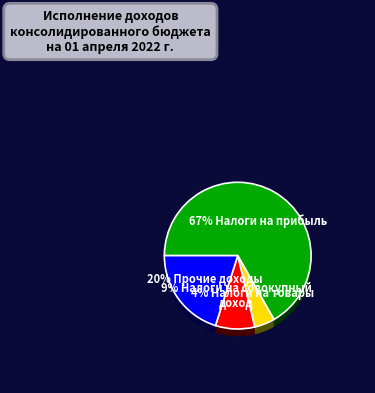

To the nearest percent, what is the combined percentage of НАЛОГИ НА СОВОКУПНЫЙ ДОХОД and ПРОЧИЕ НАЛОГОВЫЕ И НЕНАЛОГОВЫЕ ДОХОДЫ?

29%